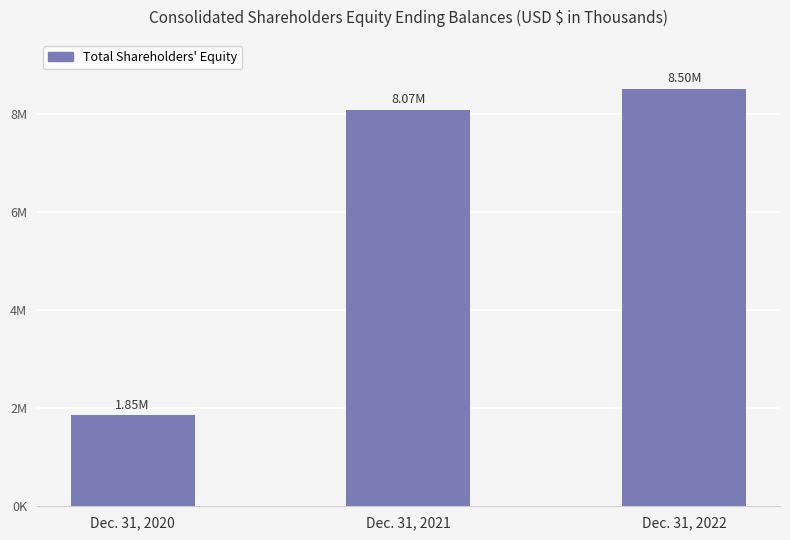

What is the difference between the maximum and minimum values?

6647727